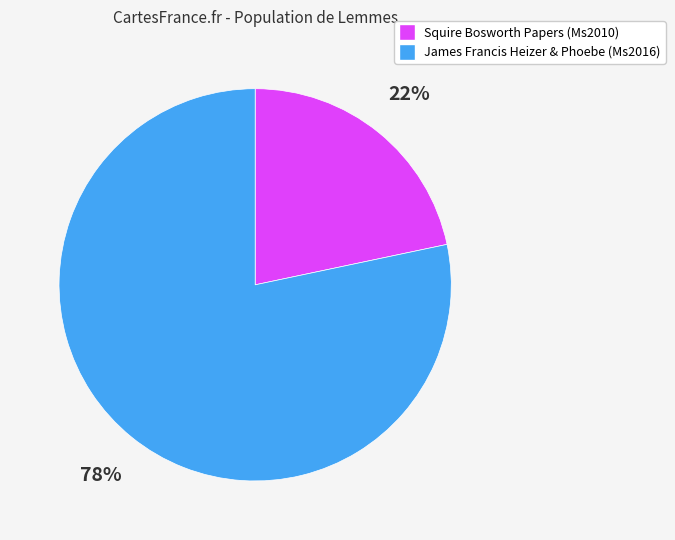

True or false: James Francis Heizer & Phoebe (Ms2016) accounts for 71% of the total.

False